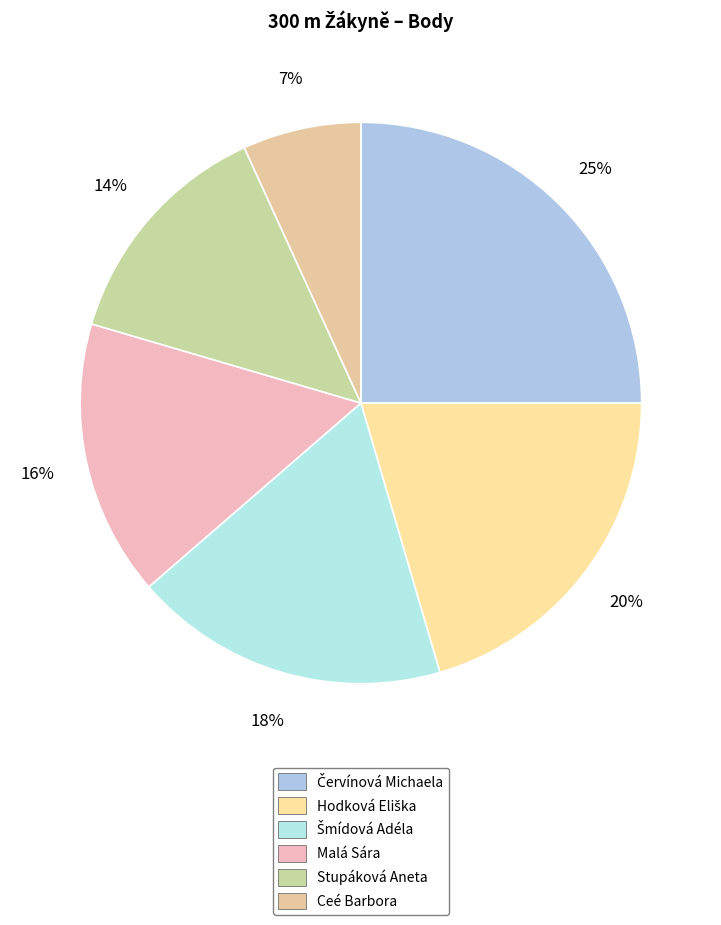

Is it true that Ceé Barbora is 15% of the pie?

False